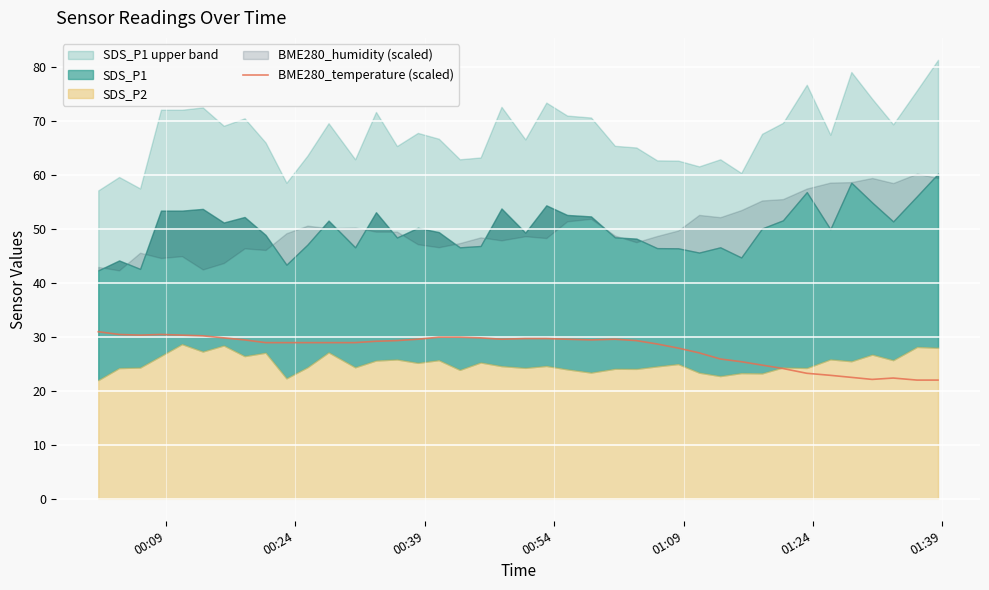

What is the lowest value of the BME280_temperature (scaled) series?

22.0